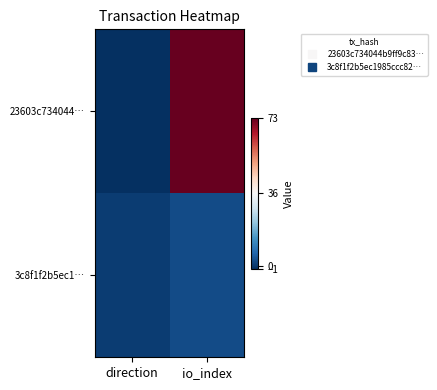

Rank the series by their maximum value, from highest to lowest.

23603c734044…, 3c8f1f2b5ec1…